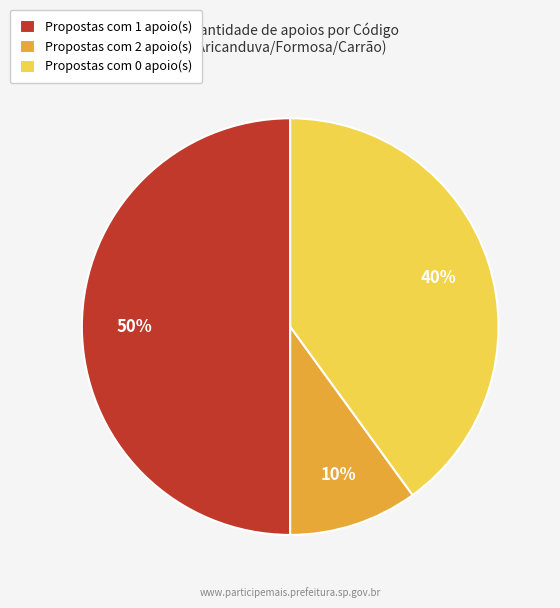

Is it true that Propostas com 1 apoio(s) is 41% of the pie?

False